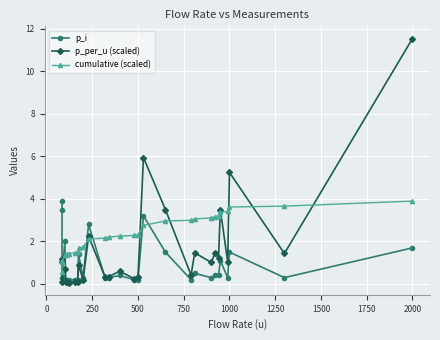

How many lines are shown in the chart?

3